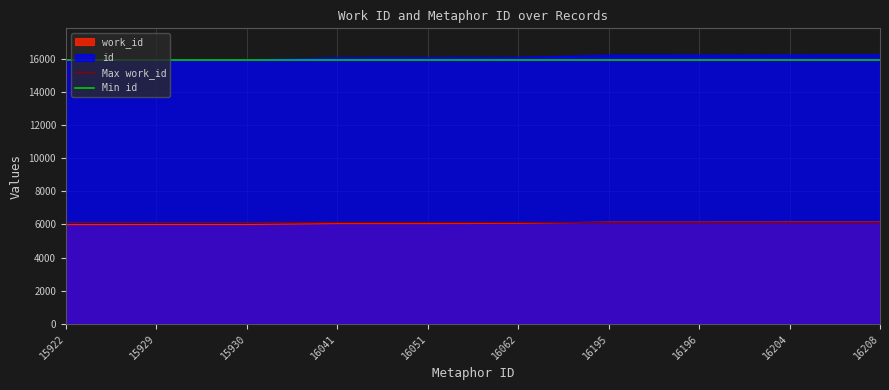

True or false: id and work_id intersect in this chart.

False